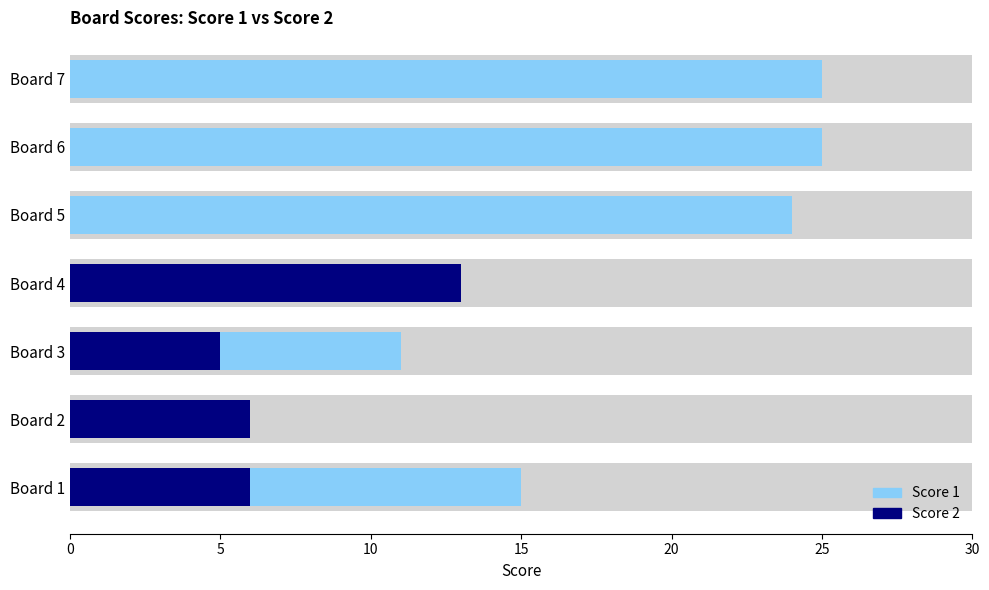

Between Board 2 and Board 5, which series saw the biggest shift?

Score 1